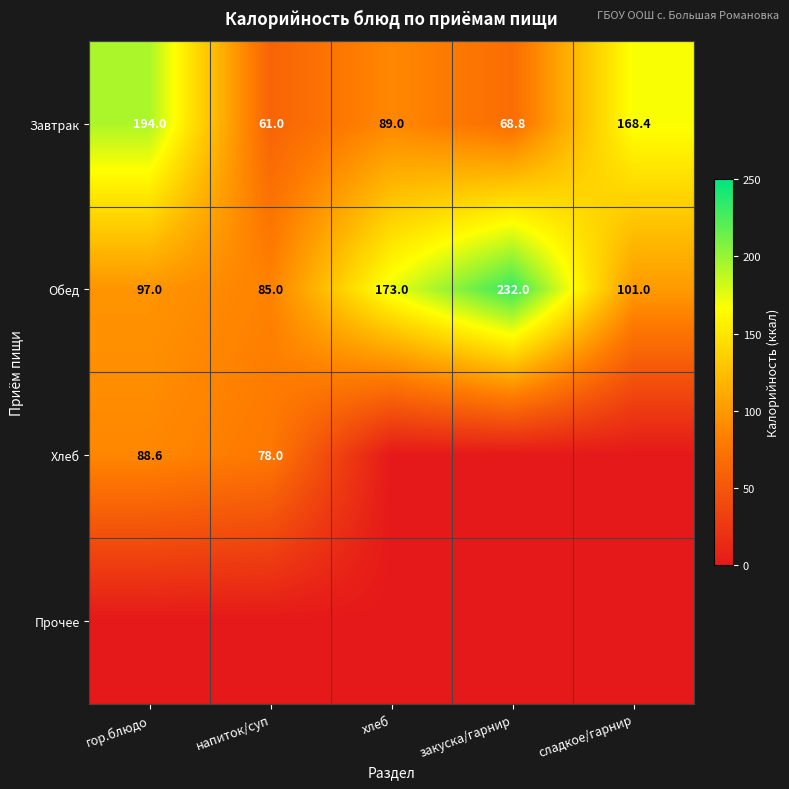

At which label does Завтрак first exceed 89?

гор.блюдо